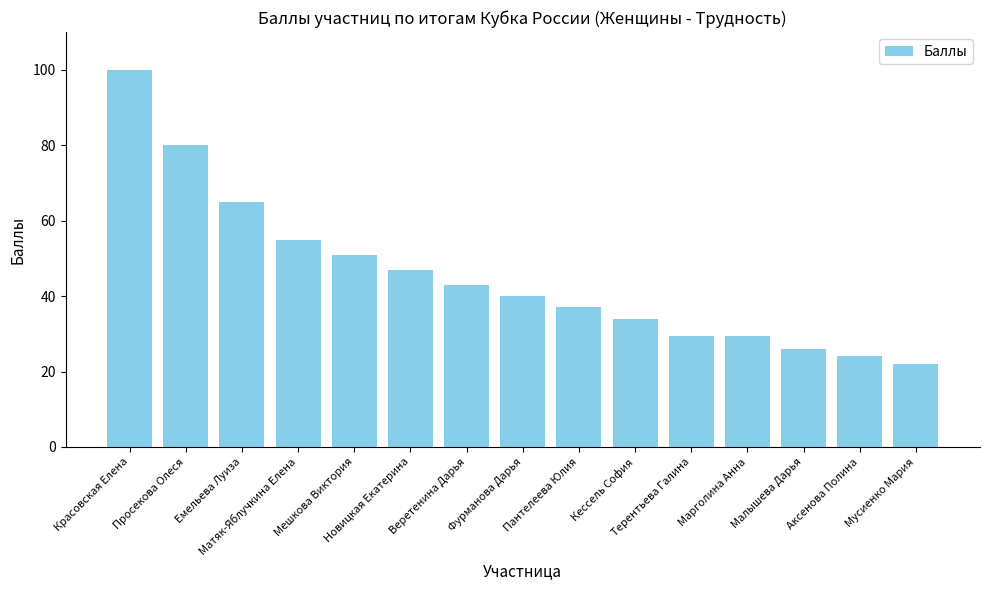

What position from the left is Просекова Олеся?

2